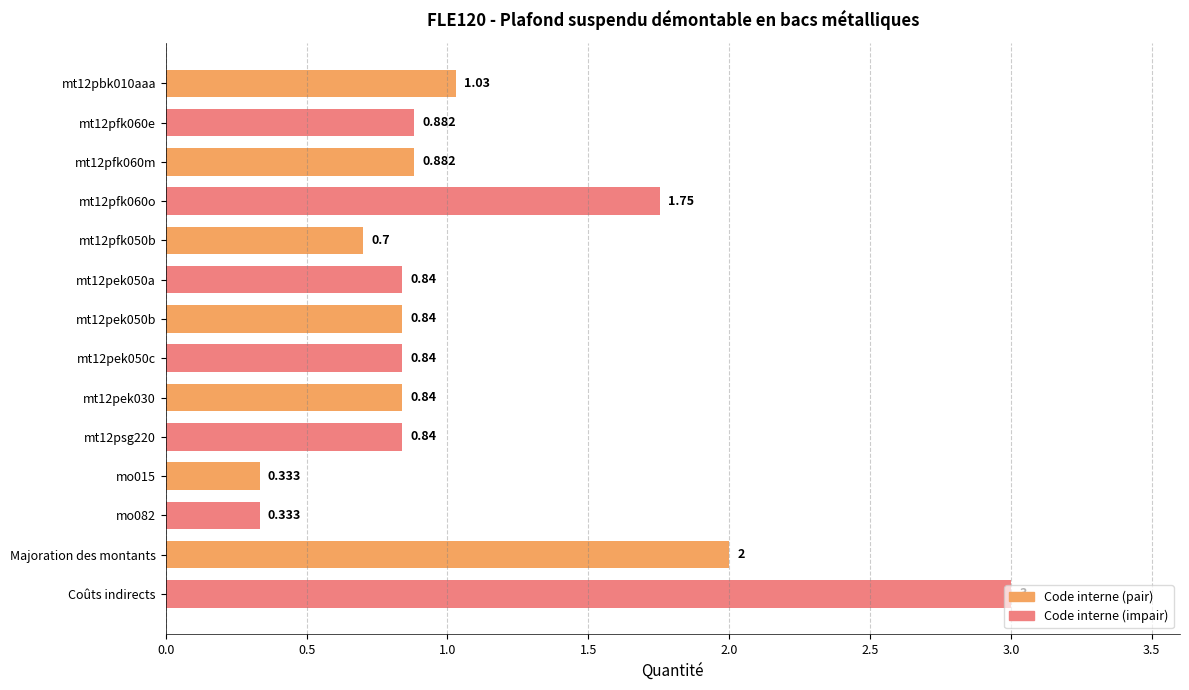

What is the label of the 13th bar from the top?

Majoration des montants